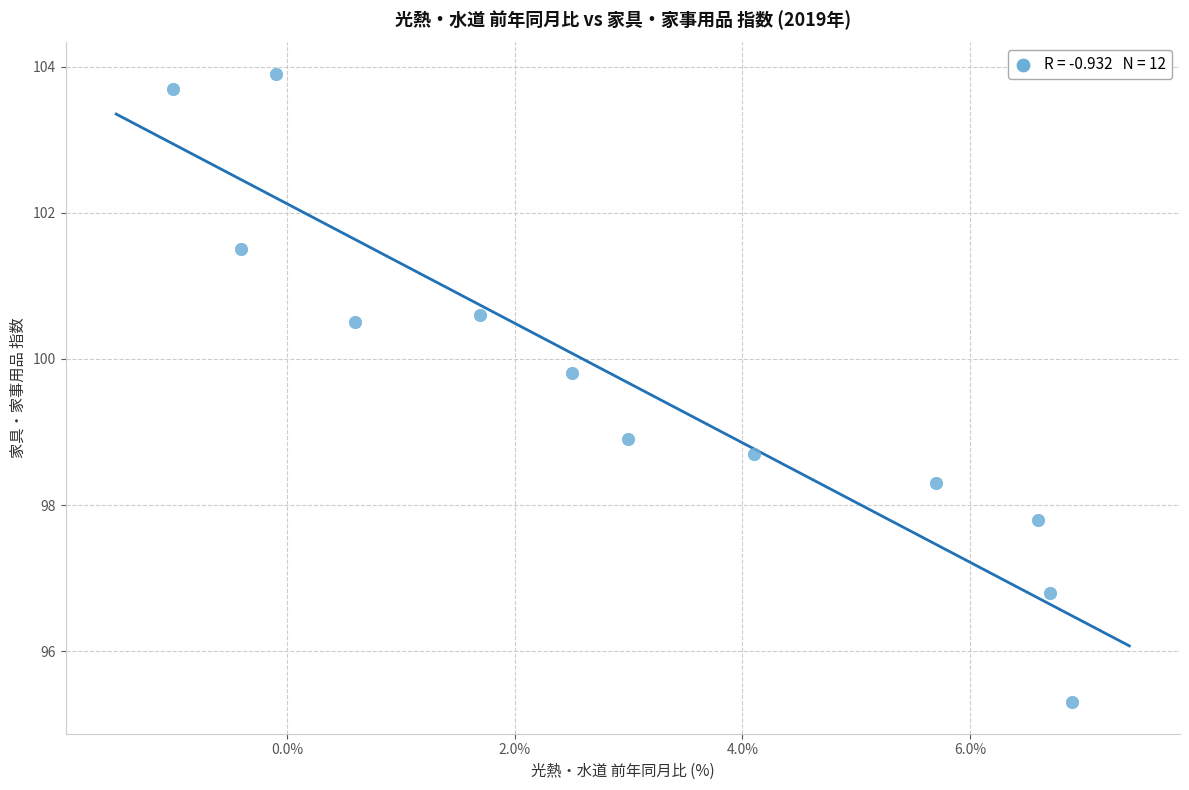

What is the range of Y values (max minus min)?

8.6